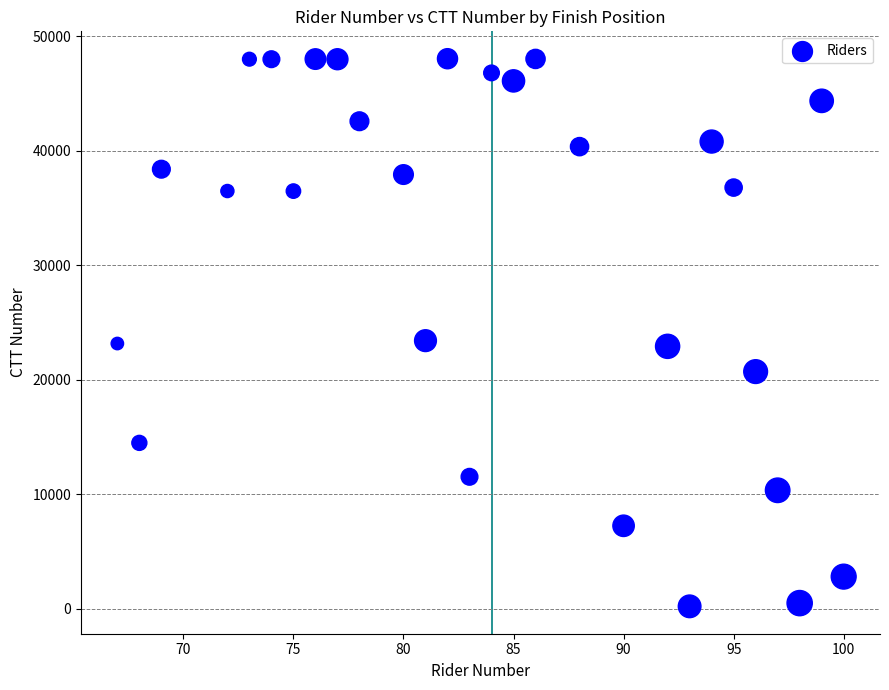

What is the range of Y values (max minus min)?

47827